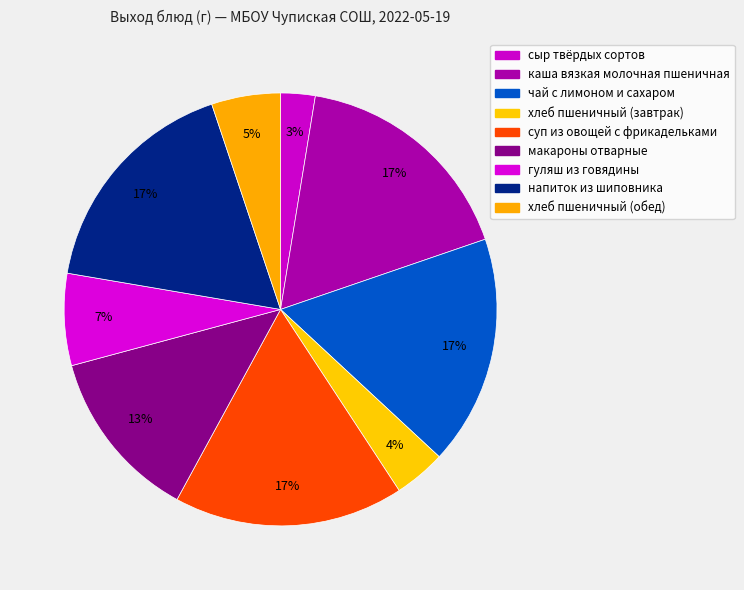

Which category has the biggest portion of the pie?

каша вязкая молочная пшеничная